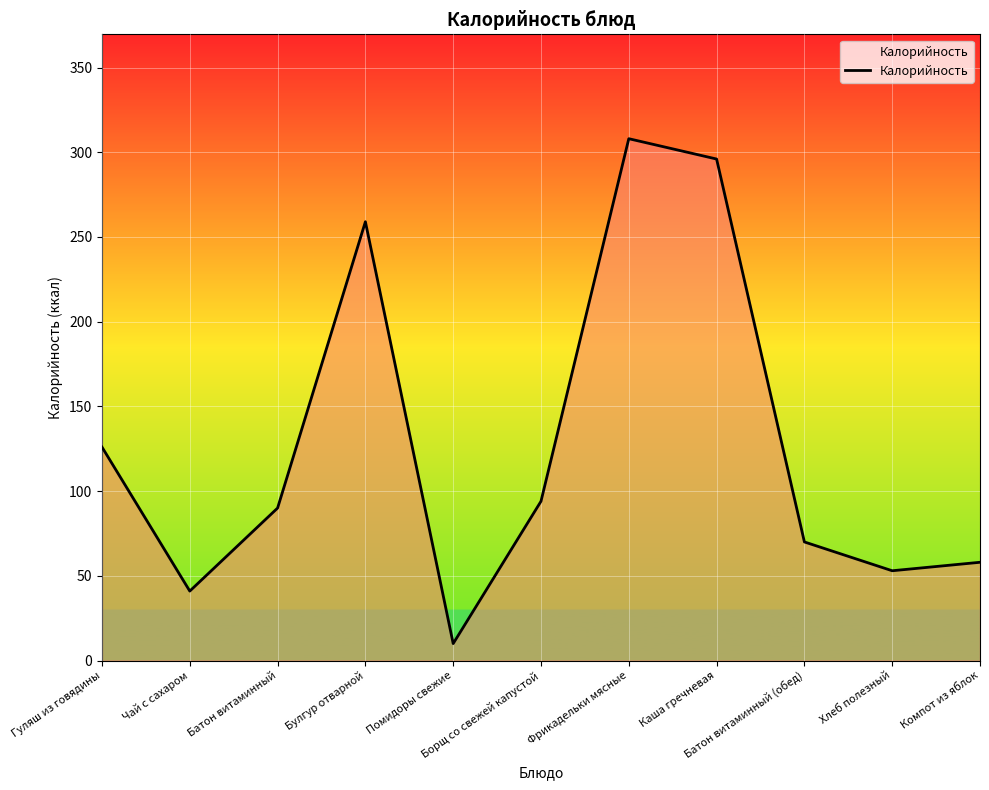

Reading left to right, extract all data points from this chart.

126	41	90	259	10	94	308	296	70	53	58